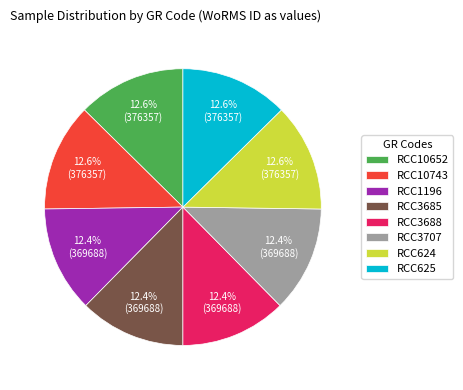

To the nearest percent, what is the average slice percentage?

12%